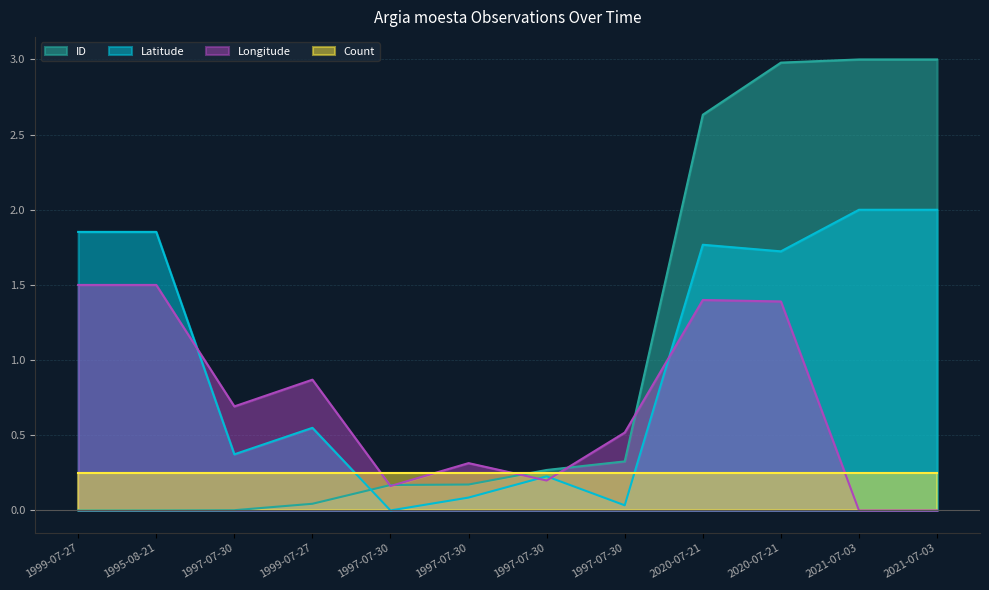

What is the total value across all series at 1997-07-30?

1.1